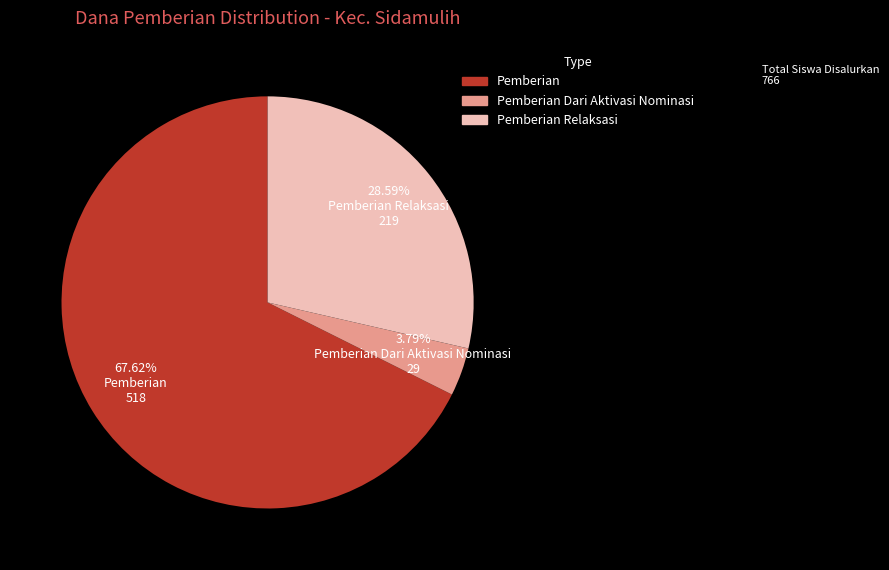

Is there any slice that represents more than half of the pie?

Yes